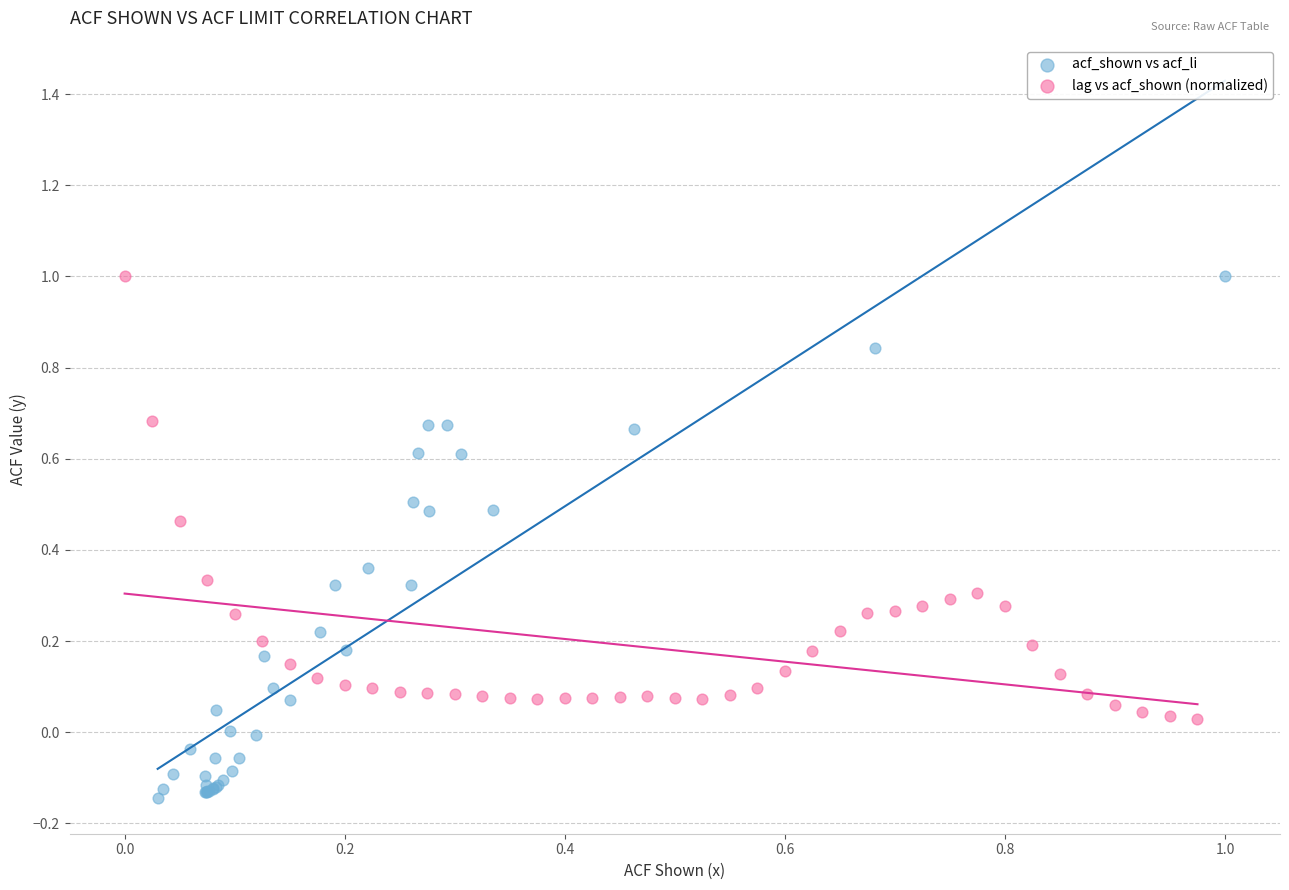

Which series has the widest spread of Y values?

acf_shown vs acf_li